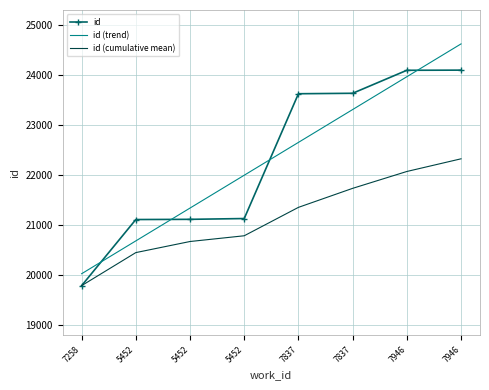

List the series in order of their peak value, lowest first.

id (cumulative mean), id, id (trend)